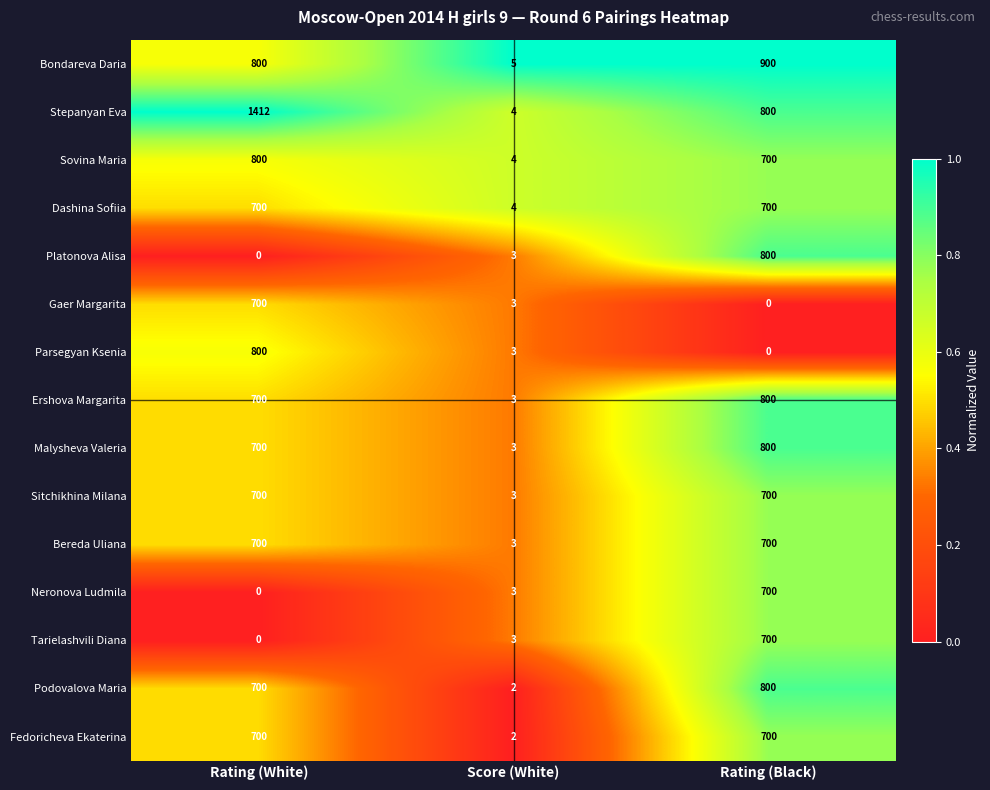

The value of Dashina Sofiia at Rating (White) is 150. True or false?

False